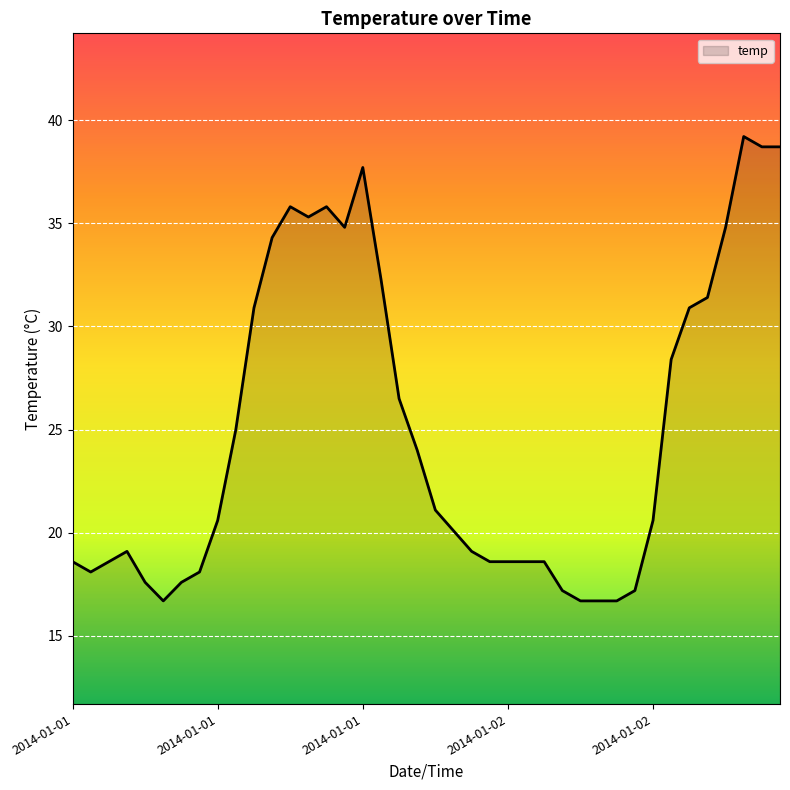

What is the difference between the maximum and minimum values?

22.5